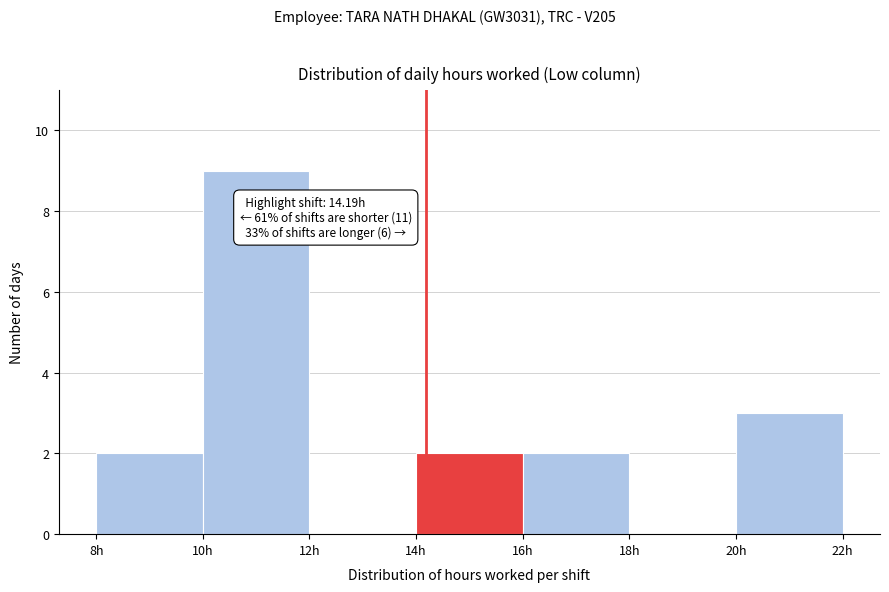

Which range on the x-axis has the tallest bar?

10 to 12